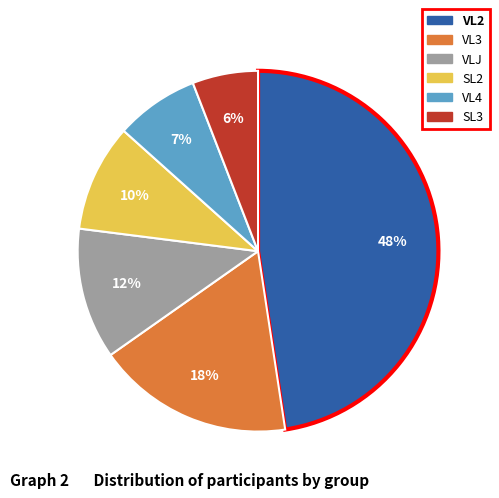

Is there any slice that represents more than half of the pie?

No